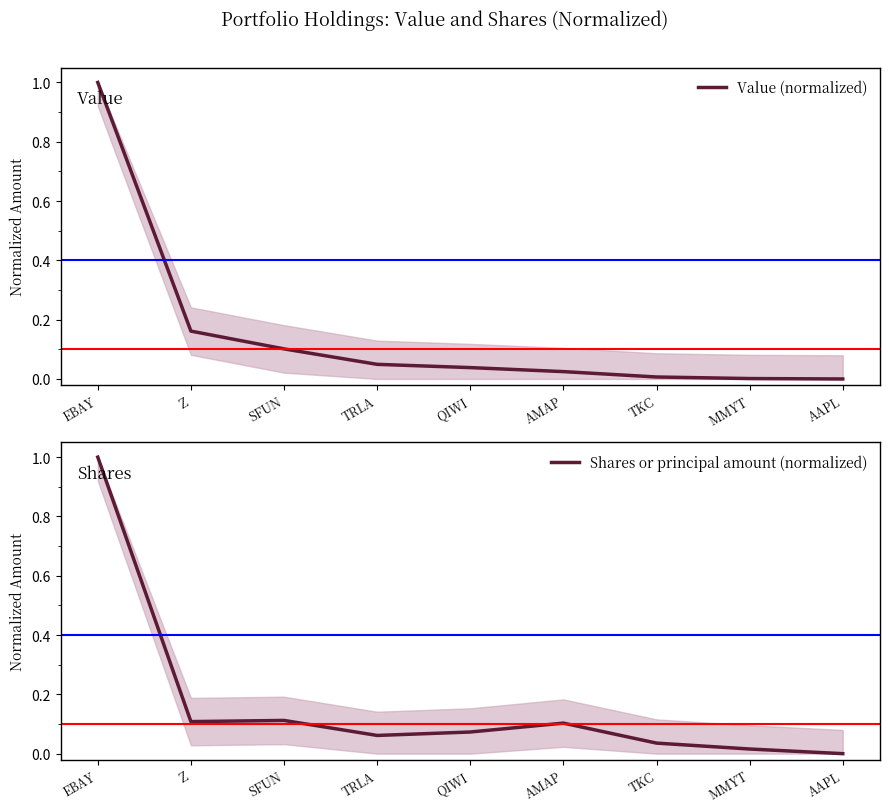

What is the approximate value of Shares or principal amount (normalized) at TRLA?

0.1